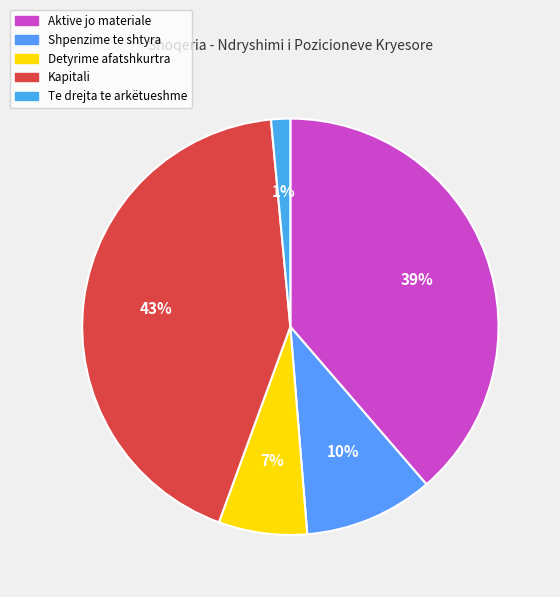

How many slices are in this pie chart?

5